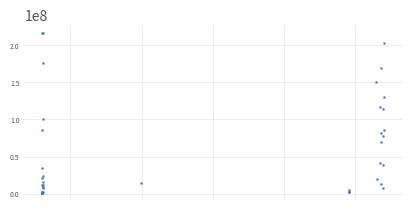

What Y value in the scatter plot is closest to 108830000?

114296000